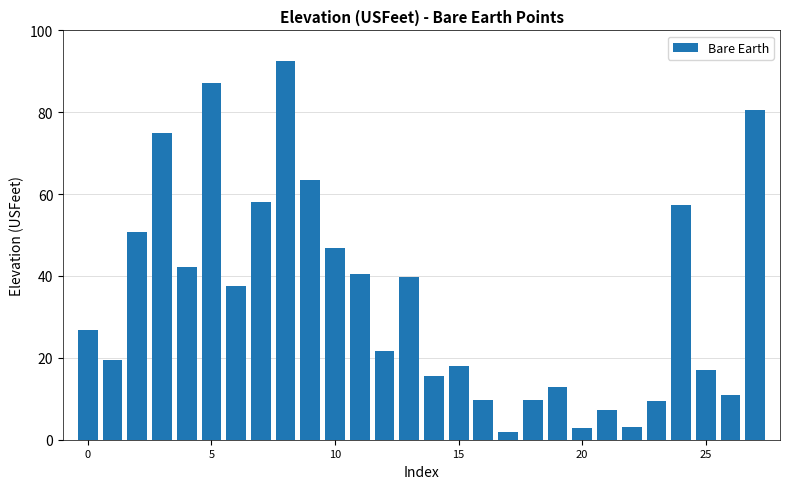

Count the number of values greater than 26.

14